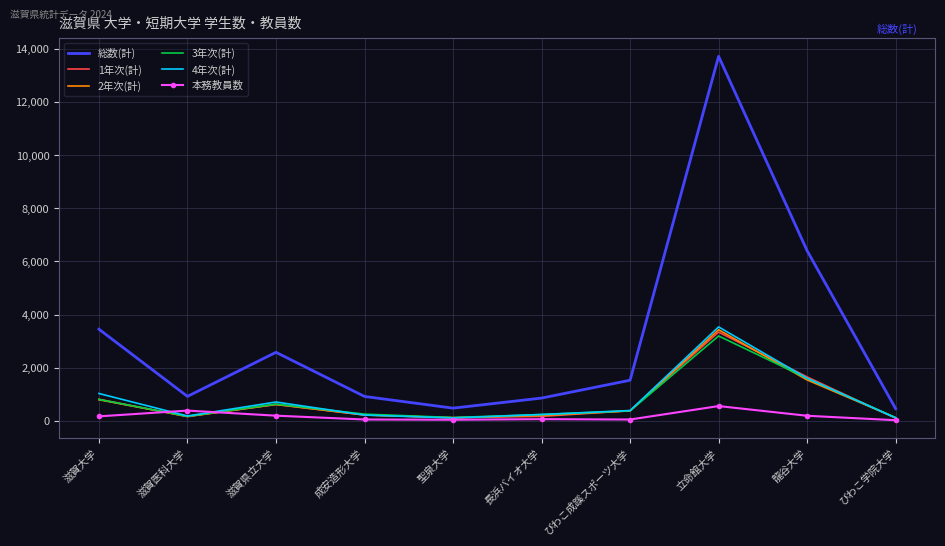

What is the approximate value of 1年次(計) at 滋賀医科大学, to the nearest 10?

160